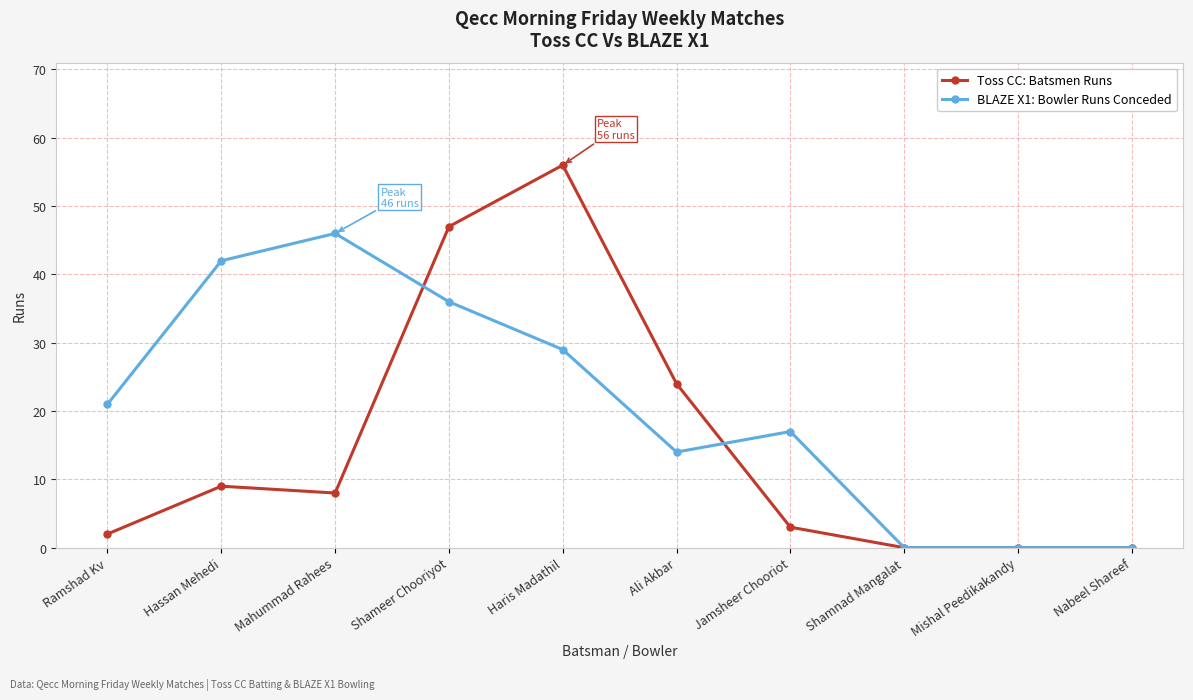

True or false: BLAZE X1: Bowler Runs Conceded has more than 0 interior local peaks.

True